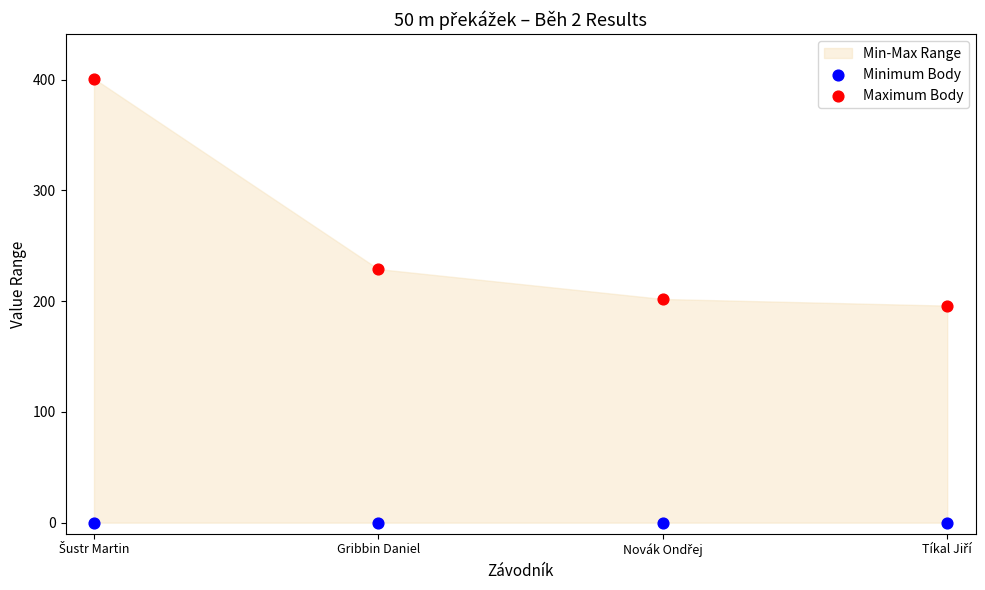

Which series contains the lowest Y value?

Minimum Body